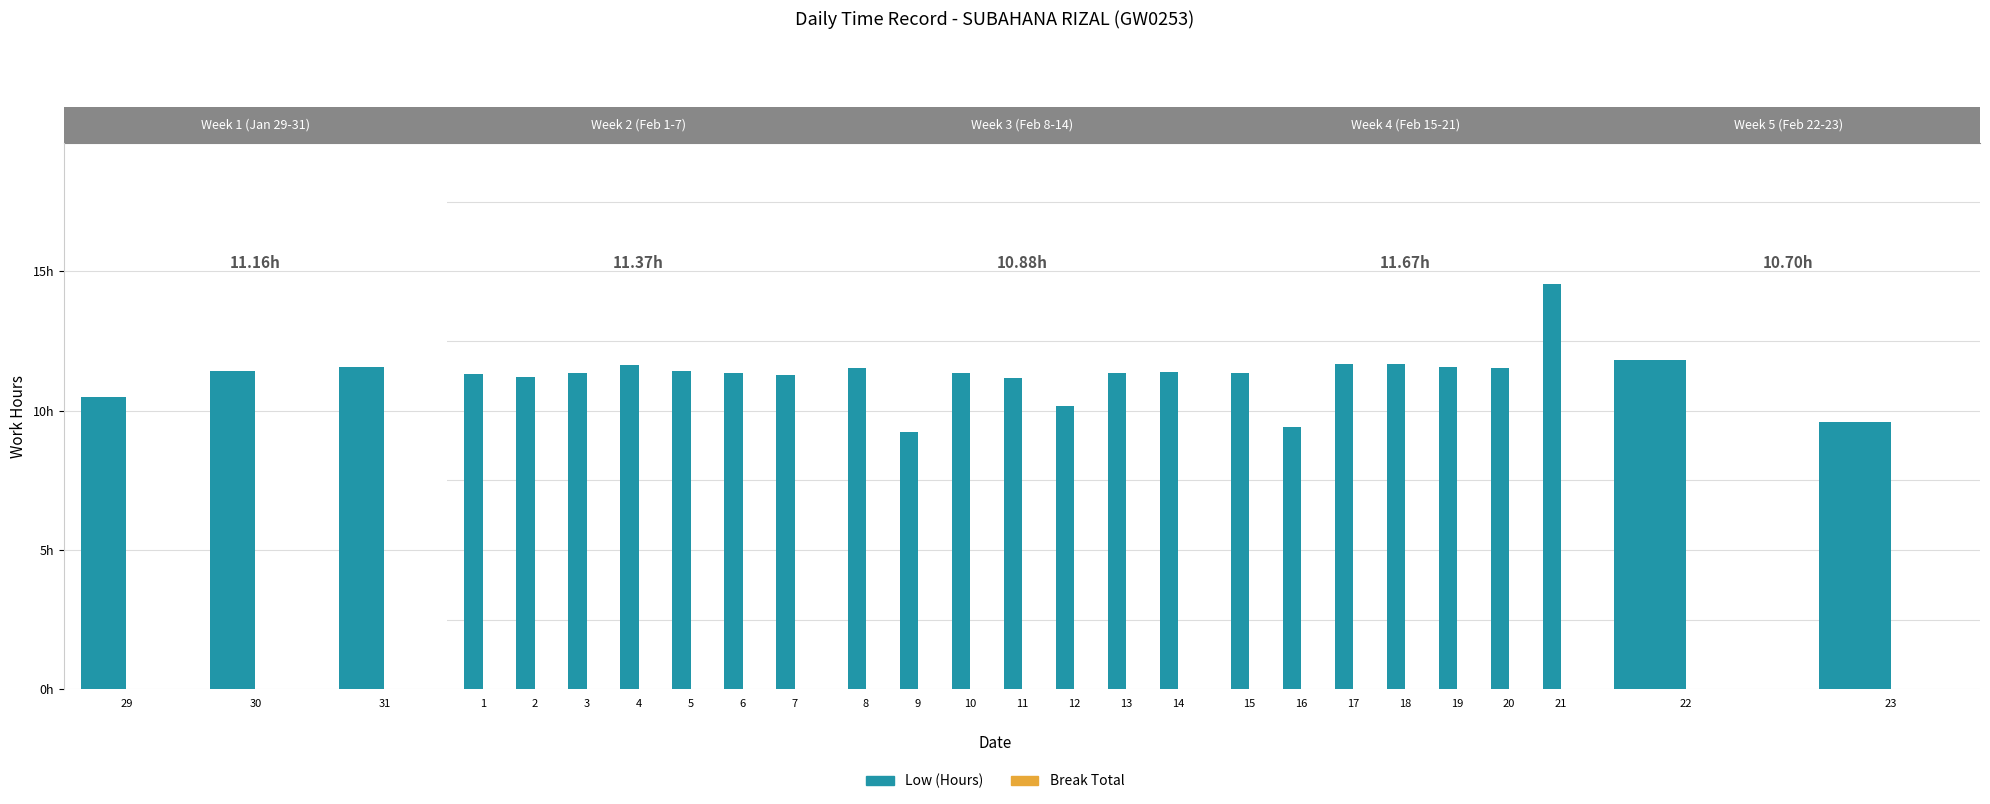

Which series changed the most between 29 and 30?

Low (Hours)